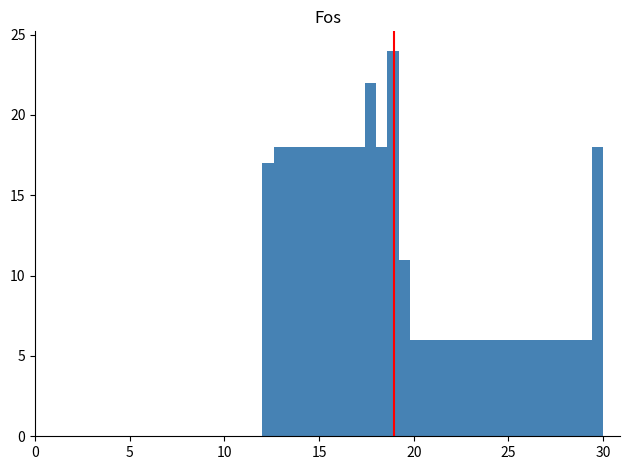

Read against the x-axis, roughly where is the centre of the tallest bar?

19.0